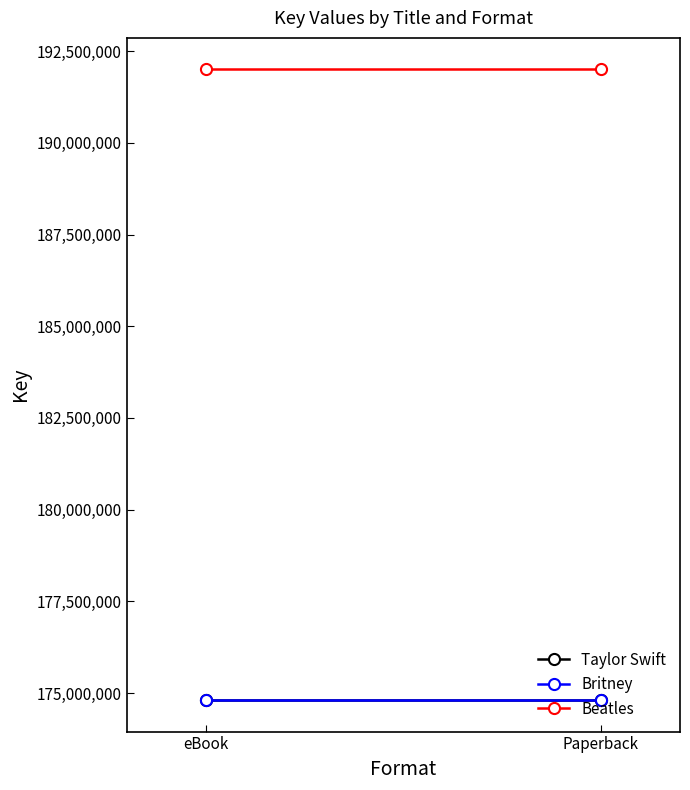

Which series has the largest total across all categories?

Beatles